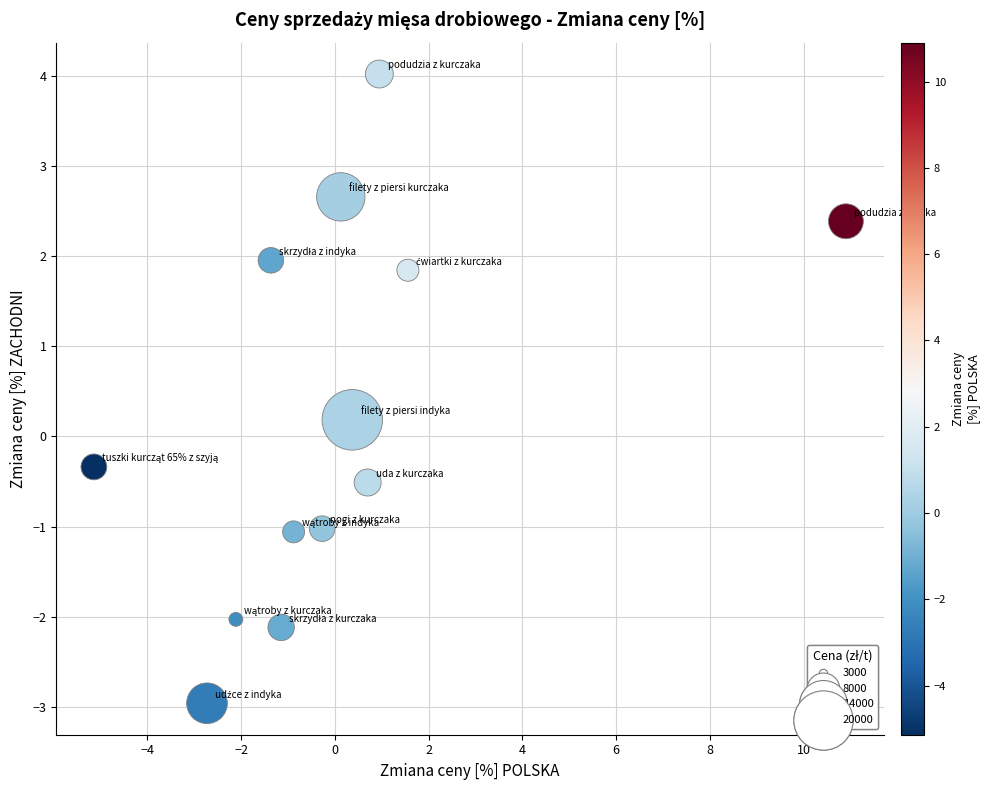

What is the range of X values (max minus min)?

16.0